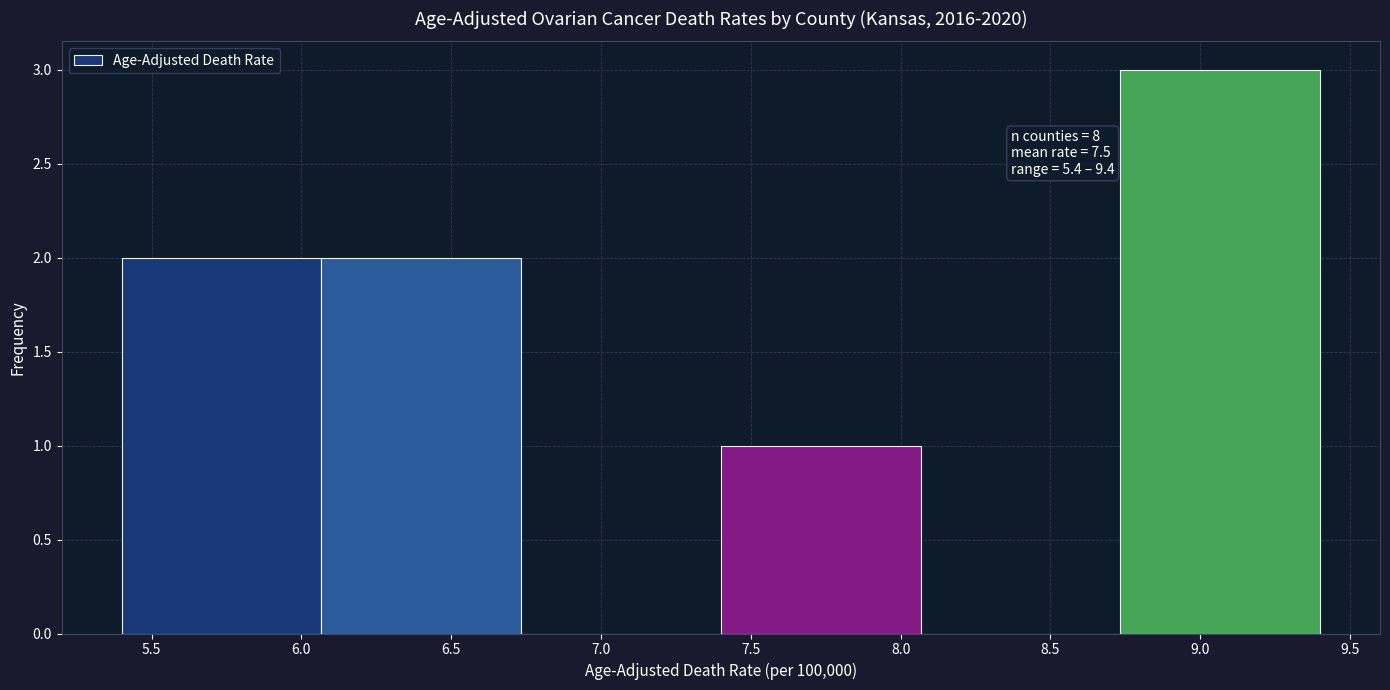

Which range on the x-axis has the tallest bar?

8.75 to 9.40